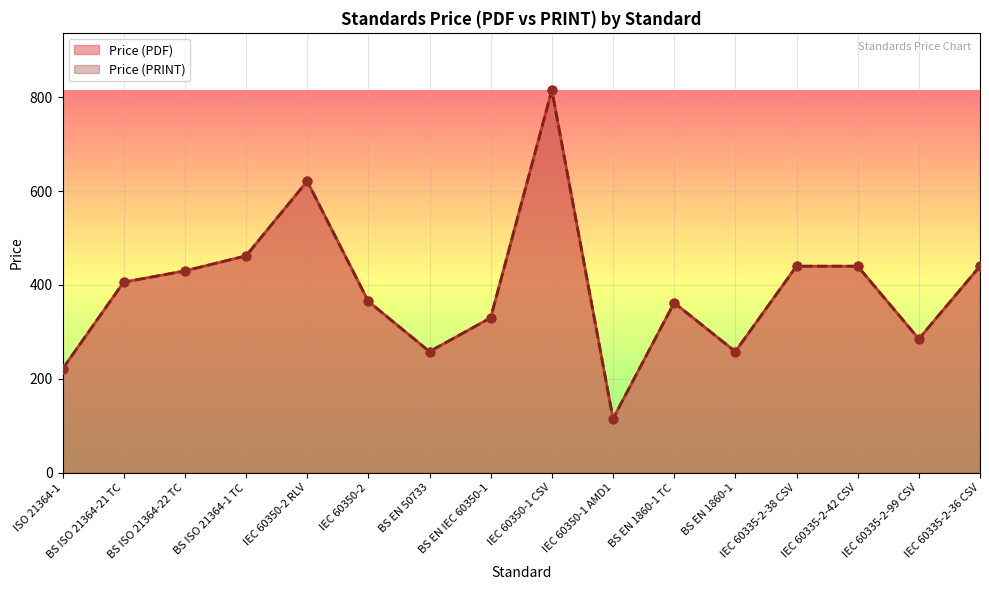

At which category is the sum across all series the highest?

IEC 60350-1 CSV